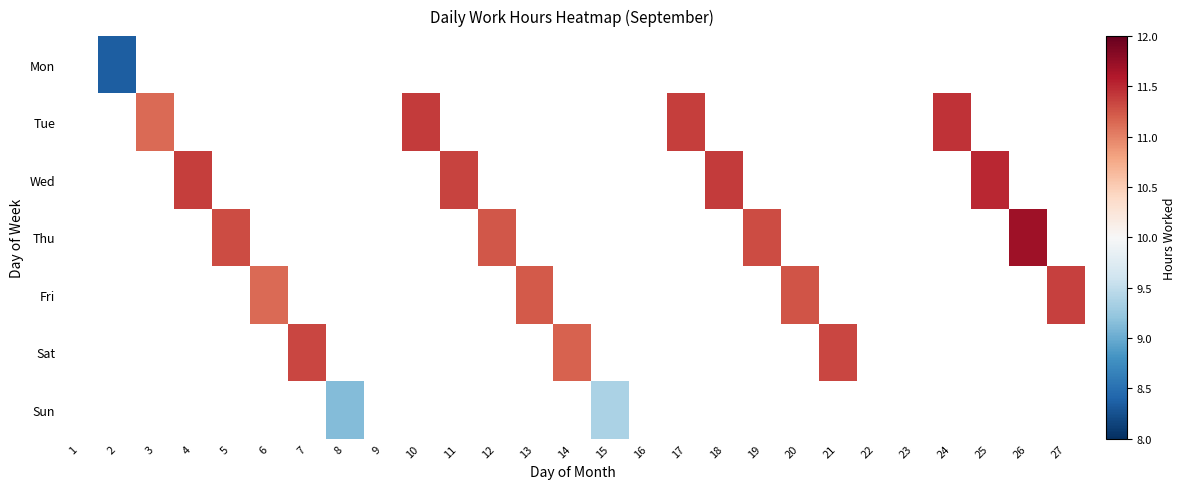

At how many categories does at least one series exceed 9?

21